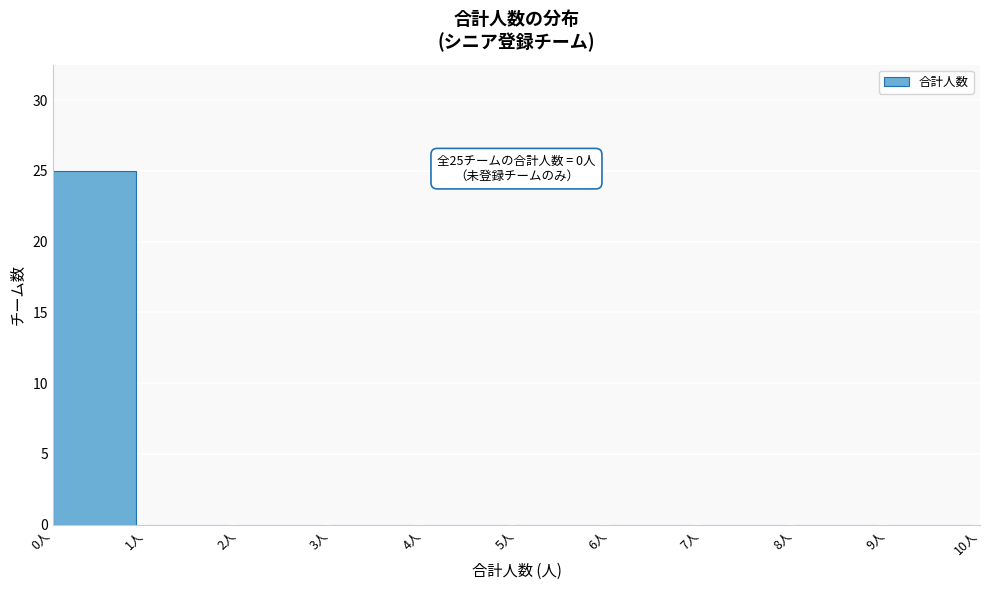

Over which range of the x-axis is the bar tallest?

0 to 1